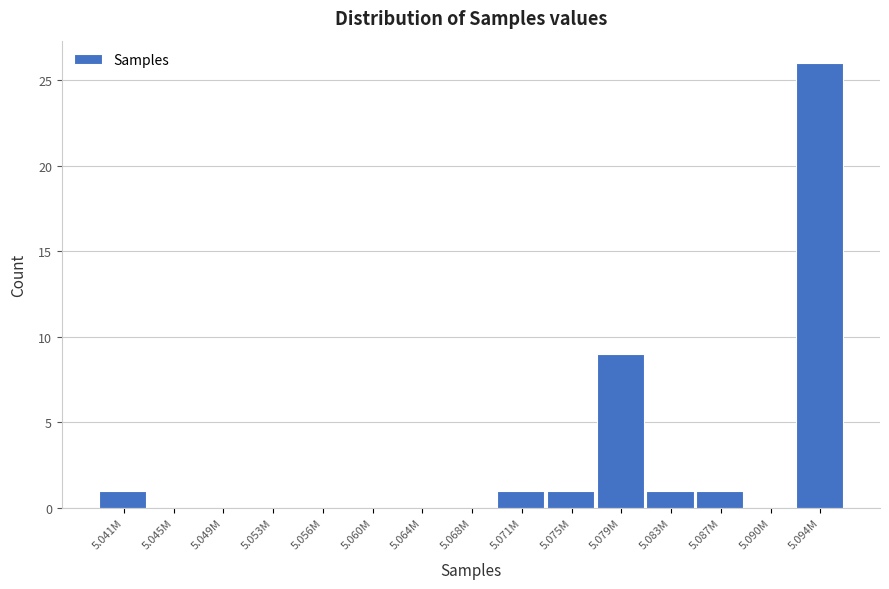

Reading left to right, transcribe all the data shown in this chart.

5.041M=1	5.045M=0	5.049M=0	5.053M=0	5.056M=0	5.060M=0	5.064M=0	5.068M=0	5.071M=1	5.075M=1	5.079M=9	5.083M=1	5.087M=1	5.090M=0	5.094M=26